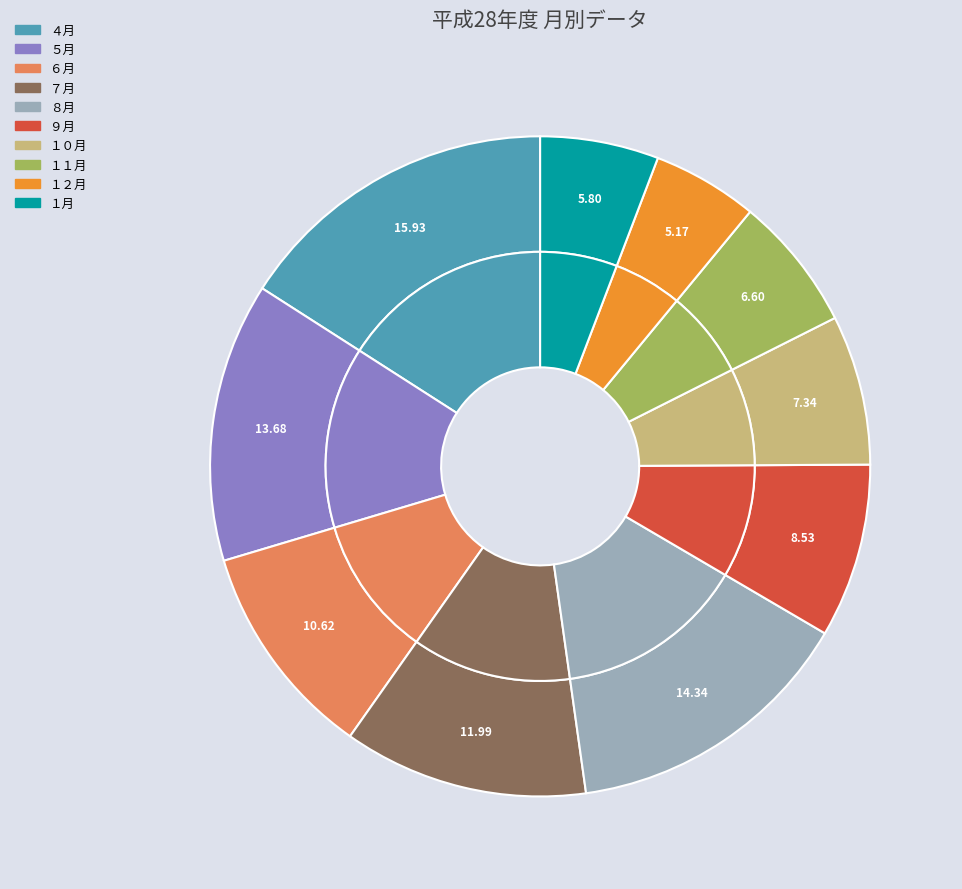

Which category has the biggest portion of the pie?

４月